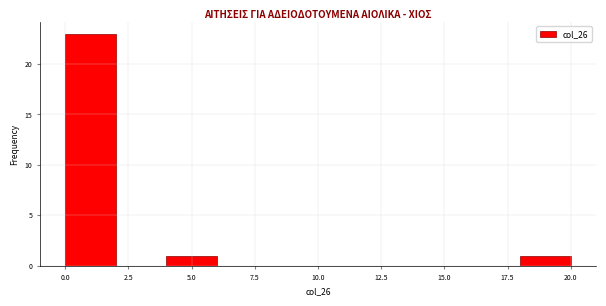

Reading left to right, list every bar in this chart as the range it spans on the x-axis followed by its height. The values are not printed on the chart, so give them approximately, as read against the axis.

0 to 2: 23
2 to 4: 0
4 to 6: 1
6 to 8: 0
8 to 10: 0
10 to 12: 0
12 to 14: 0
14 to 16: 0
16 to 18: 0
18 to 20: 1